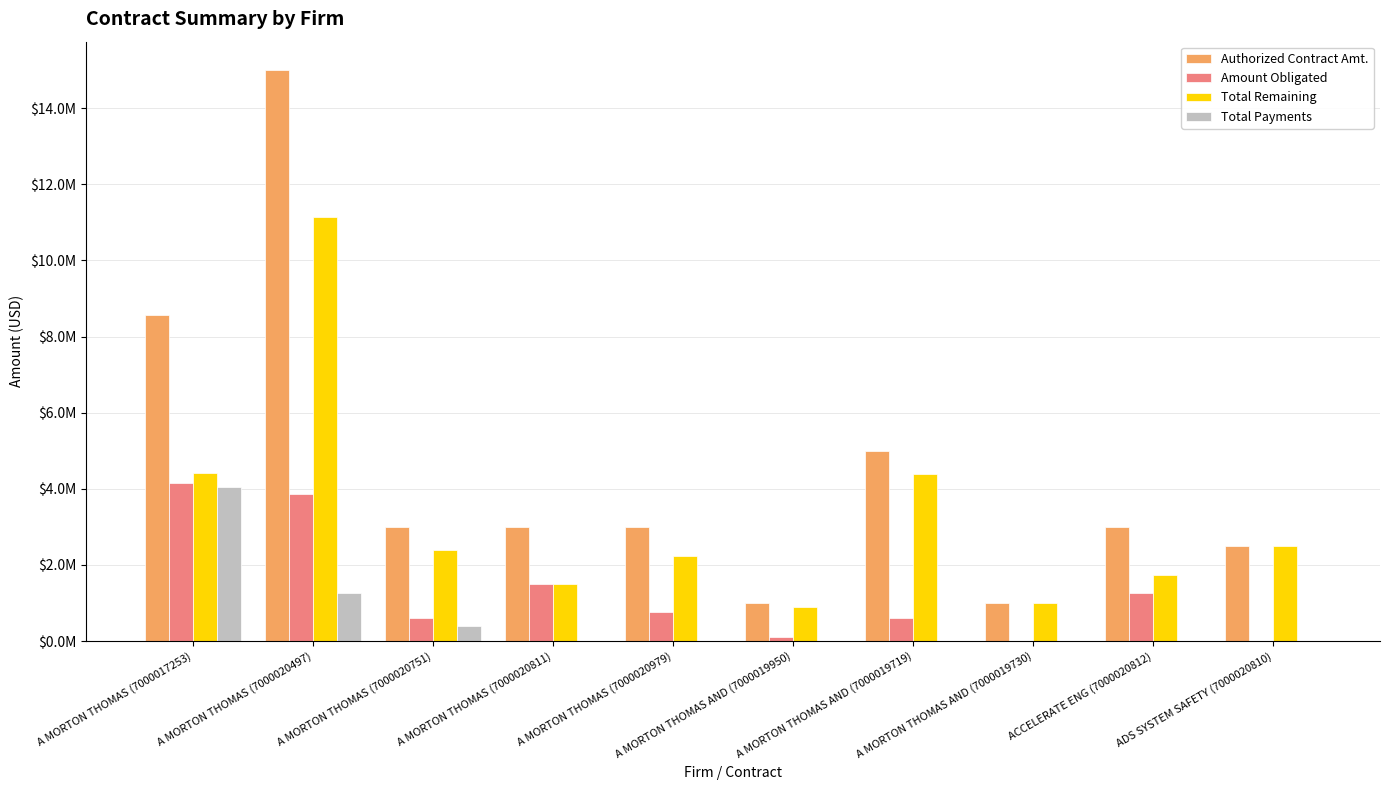

The Amount Obligated series shows 1489950.8 at A MORTON THOMAS (7000020811). True or false?

True